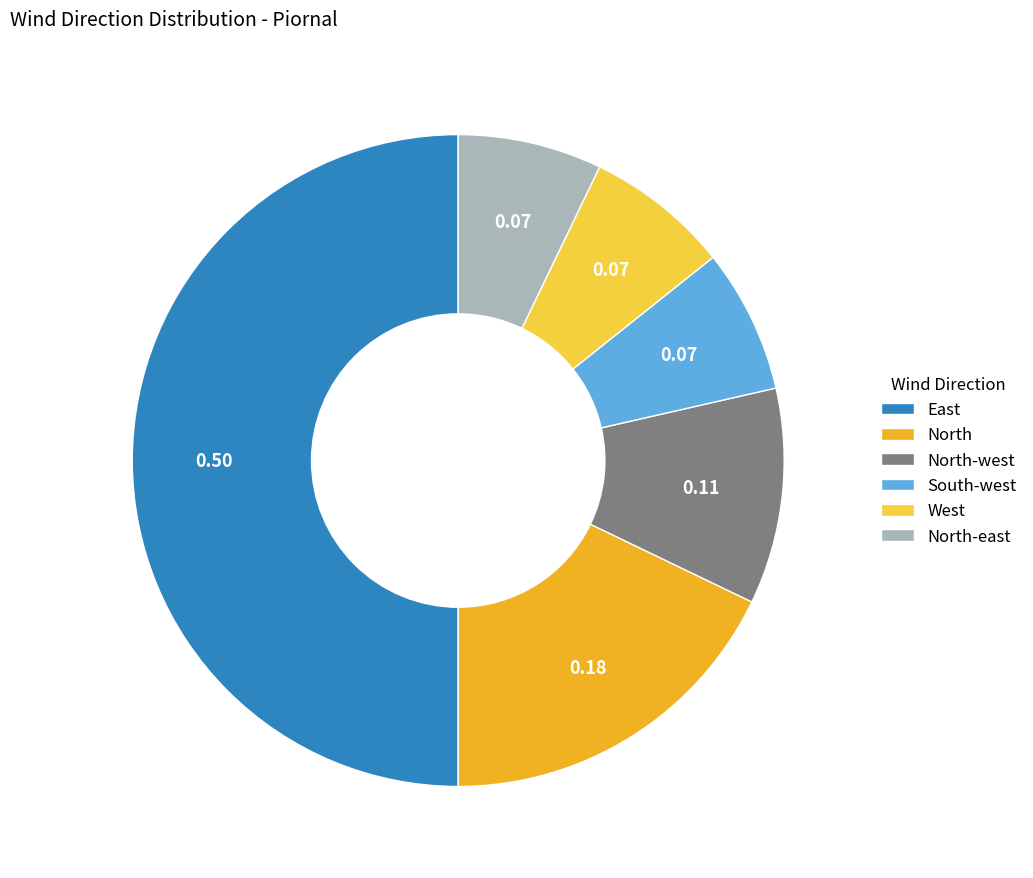

Is it true that West is 1% of the pie?

False